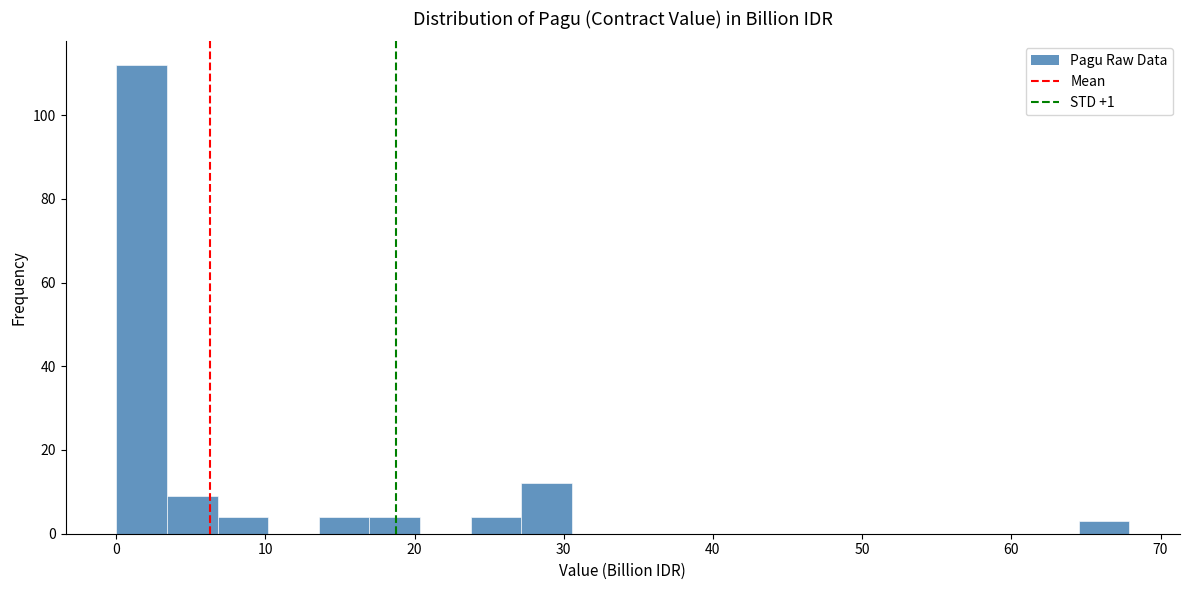

Read against the x-axis, roughly where is the centre of the tallest bar?

2